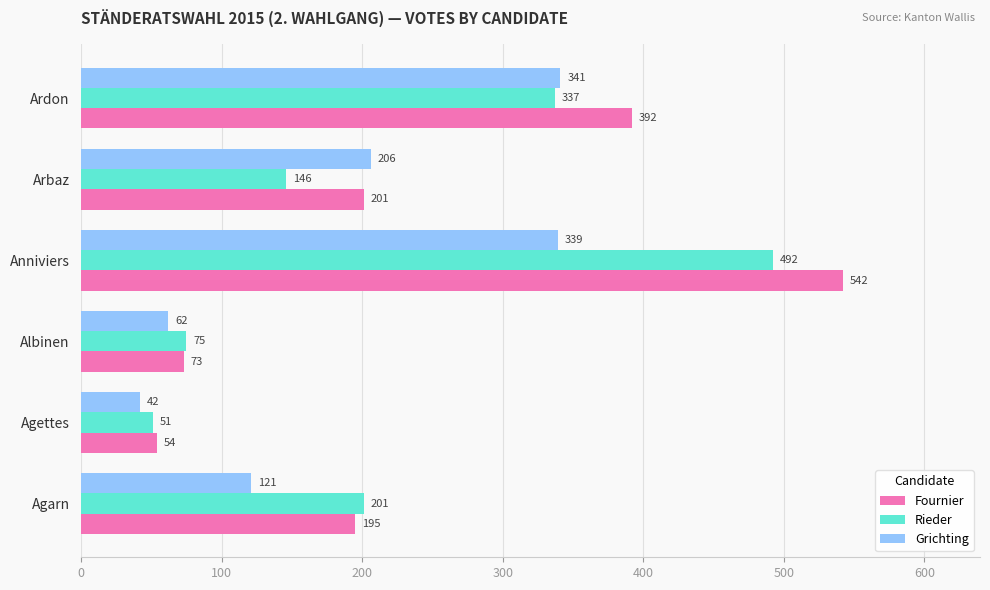

What is the difference between the highest and lowest values at Anniviers?

203